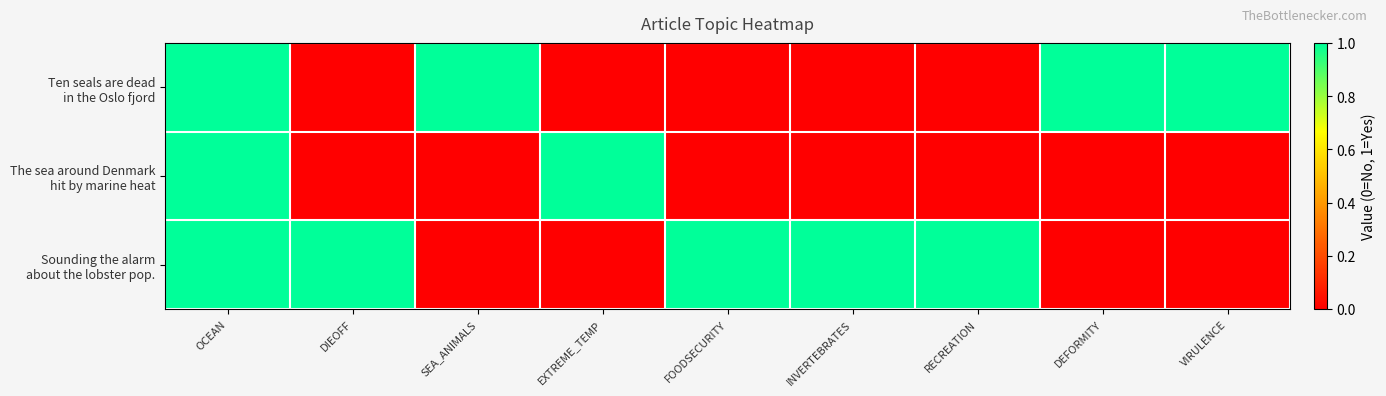

What is the maximum value shown in the chart?

1